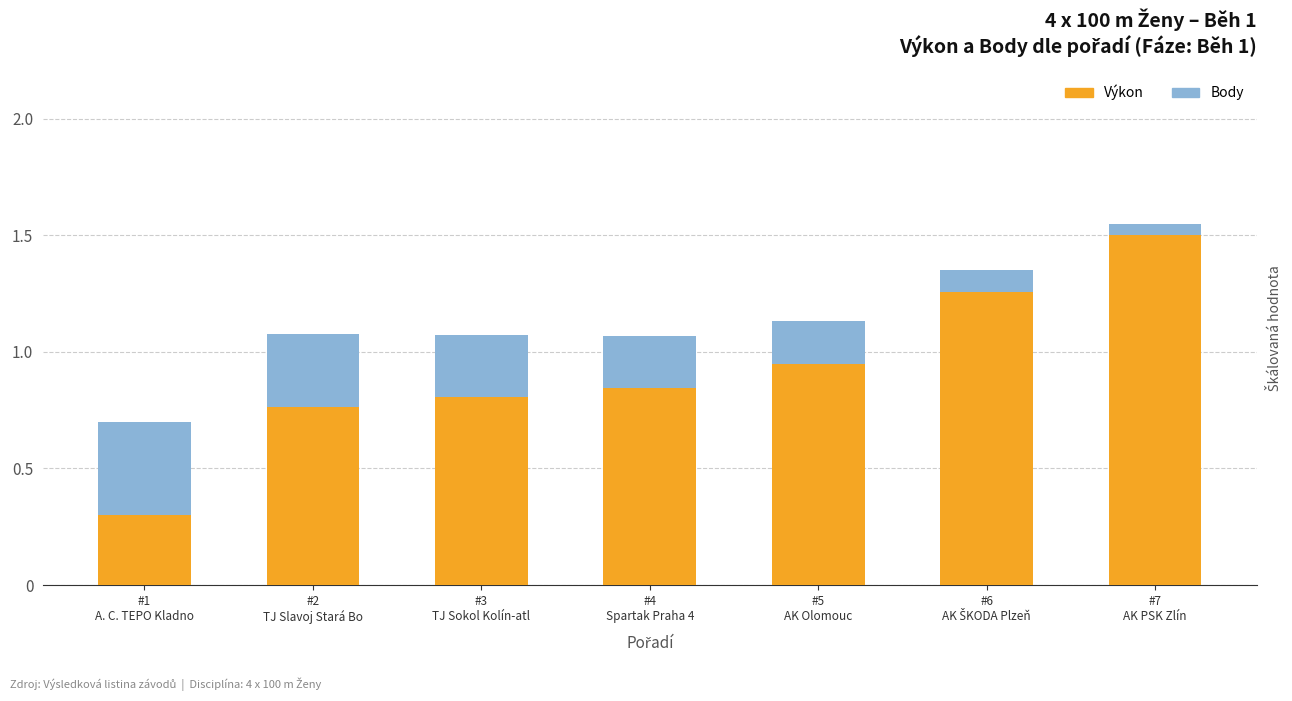

How many series are shown in this chart?

2